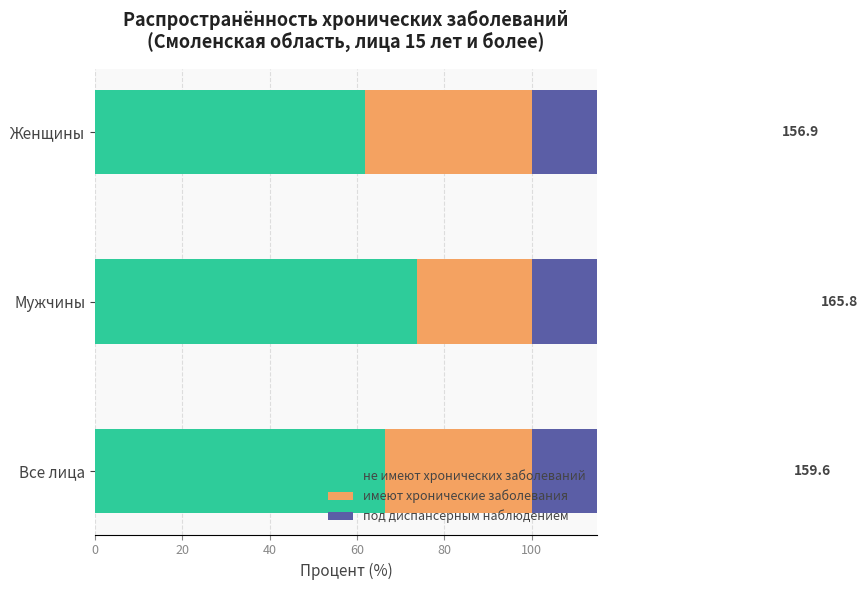

What is the difference between the maximum and minimum values in the под диспансерным наблюдением series?

8.9